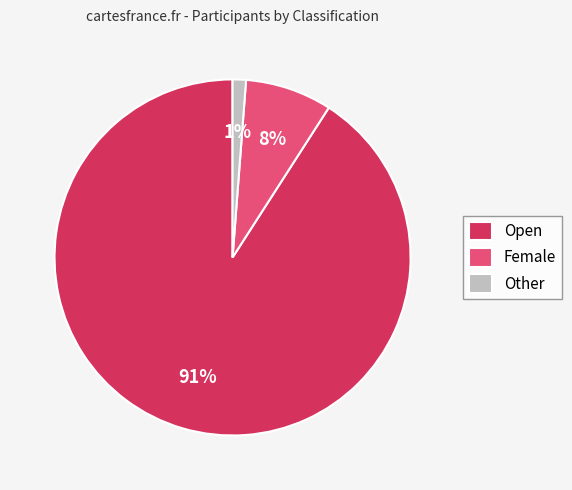

Between Female and Open, which is larger?

Open